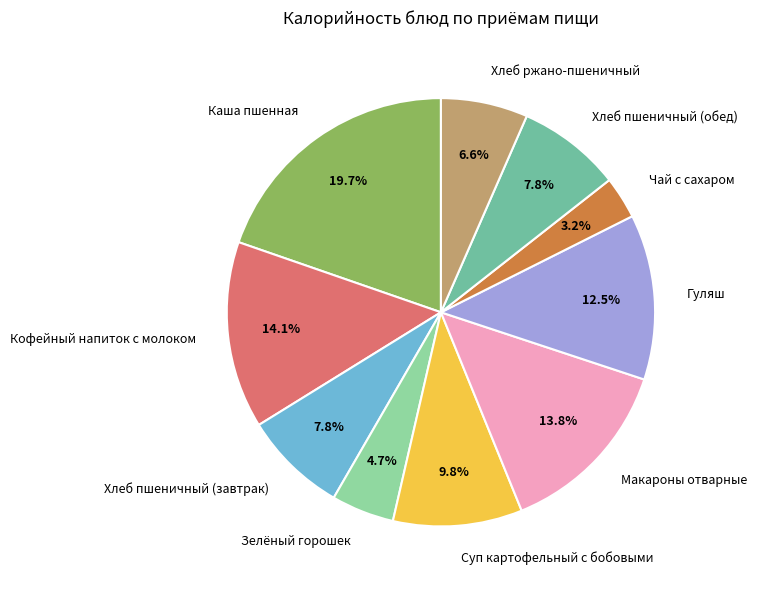

What is the ratio of the value at Хлеб ржано-пшеничный to the value at Хлеб пшеничный (завтрак)?

0.8